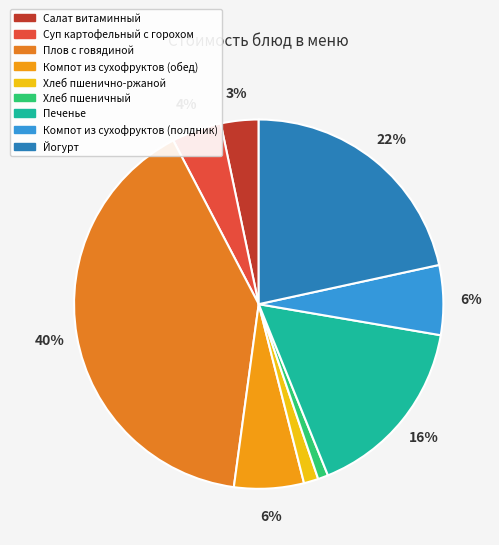

Count the number of slices in the pie.

9